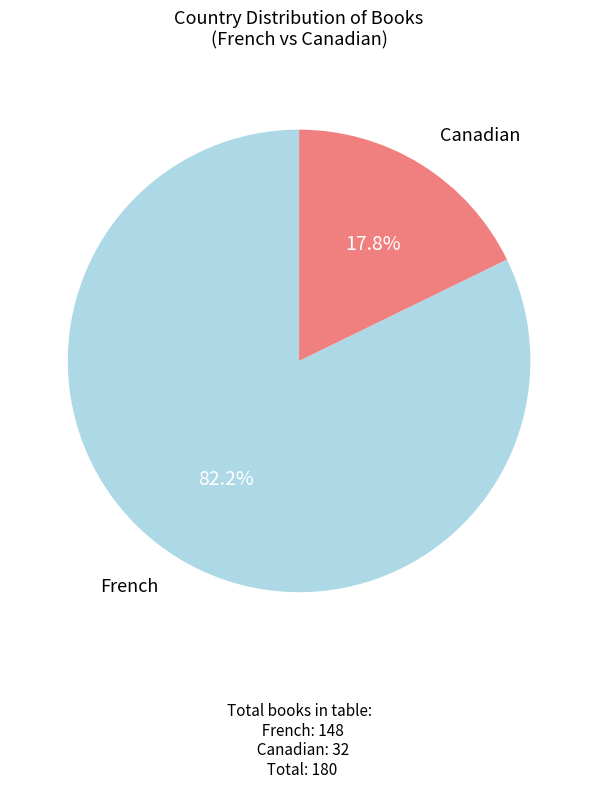

To the nearest percent, what is the combined percentage of French and Canadian?

100%